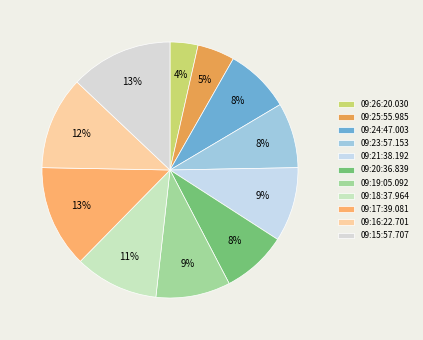

Count the number of slices in the pie.

11